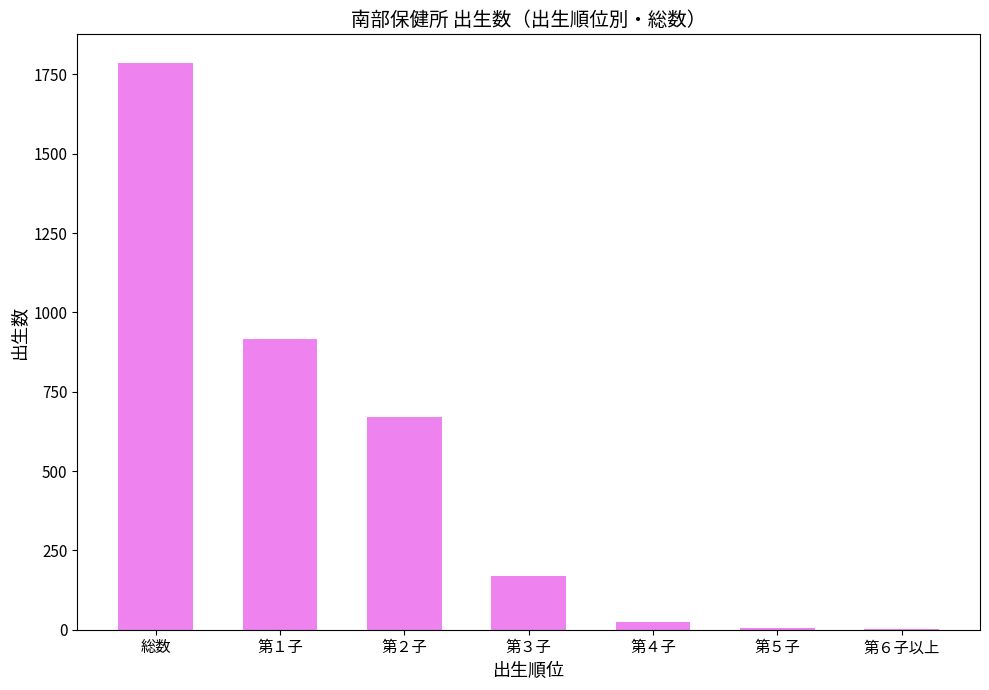

What is the sum of all values?

3574